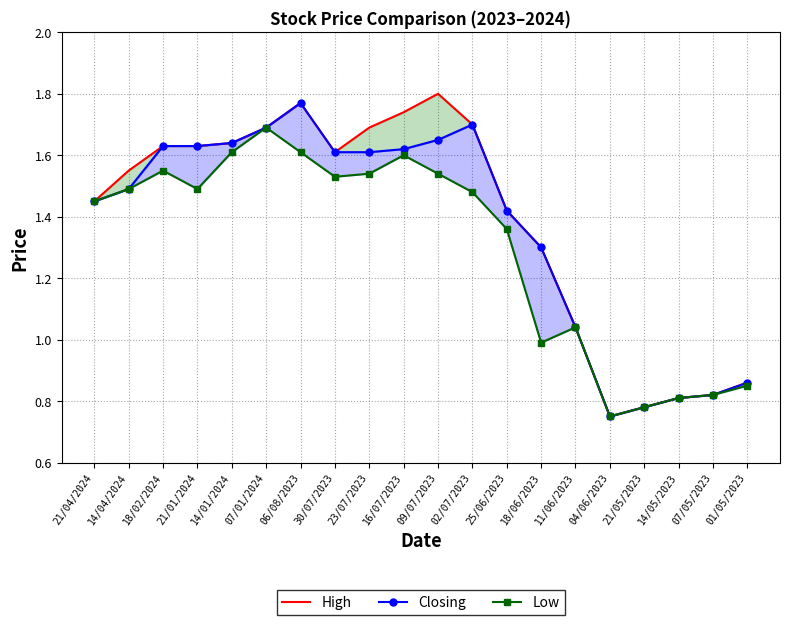

Reading left to right, transcribe all the data shown in this chart.

High: 21/04/2024=1.4	14/04/2024=1.6	18/02/2024=1.6	21/01/2024=1.6	14/01/2024=1.6	07/01/2024=1.7	06/08/2023=1.8	30/07/2023=1.6	23/07/2023=1.7	16/07/2023=1.7	09/07/2023=1.8	02/07/2023=1.7	25/06/2023=1.4	18/06/2023=1.3	11/06/2023=1.0	04/06/2023=0.8	21/05/2023=0.8	14/05/2023=0.8	07/05/2023=0.8	01/05/2023=0.9
Closing: 21/04/2024=1.4	14/04/2024=1.5	18/02/2024=1.6	21/01/2024=1.6	14/01/2024=1.6	07/01/2024=1.7	06/08/2023=1.8	30/07/2023=1.6	23/07/2023=1.6	16/07/2023=1.6	09/07/2023=1.6	02/07/2023=1.7	25/06/2023=1.4	18/06/2023=1.3	11/06/2023=1.0	04/06/2023=0.8	21/05/2023=0.8	14/05/2023=0.8	07/05/2023=0.8	01/05/2023=0.9
Low: 21/04/2024=1.4	14/04/2024=1.5	18/02/2024=1.6	21/01/2024=1.5	14/01/2024=1.6	07/01/2024=1.7	06/08/2023=1.6	30/07/2023=1.5	23/07/2023=1.5	16/07/2023=1.6	09/07/2023=1.5	02/07/2023=1.5	25/06/2023=1.4	18/06/2023=1.0	11/06/2023=1.0	04/06/2023=0.8	21/05/2023=0.8	14/05/2023=0.8	07/05/2023=0.8	01/05/2023=0.8